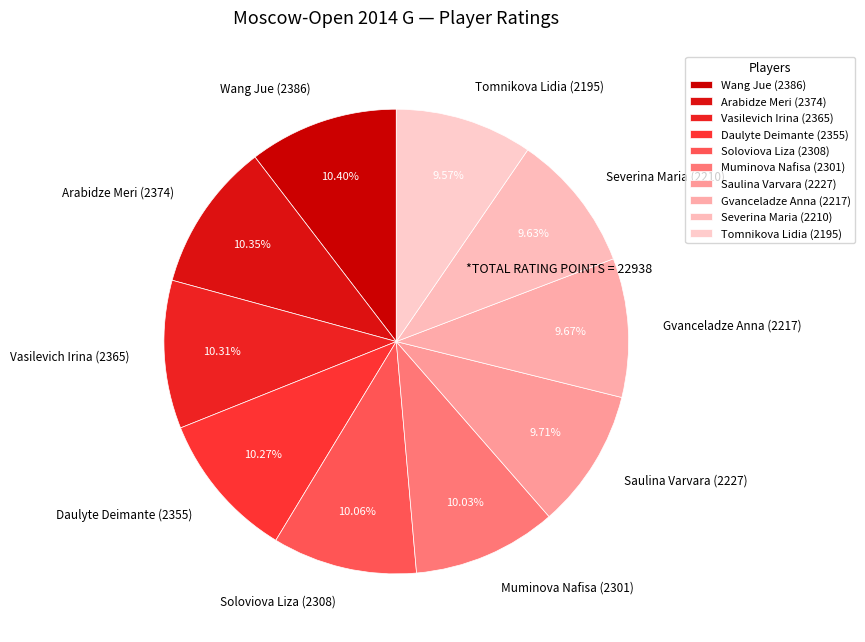

To the nearest percent, what is the difference between the largest and smallest slice percentages?

1%